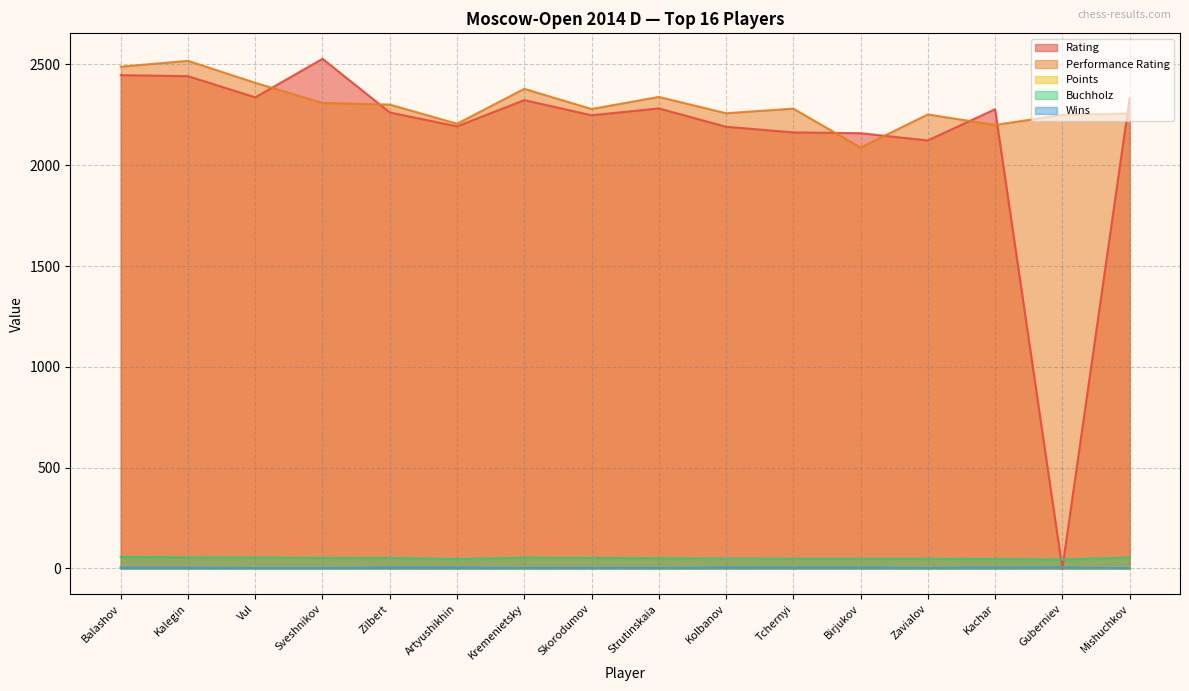

How many intersections are there between Performance Rating and Rating?

7